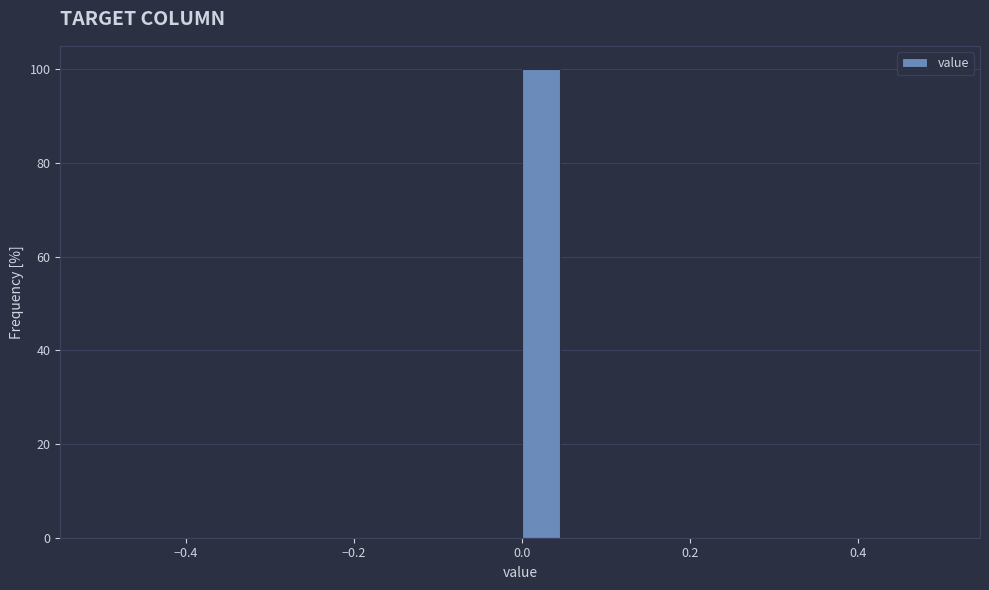

Read against the x-axis, roughly where is the centre of the tallest bar?

0.02